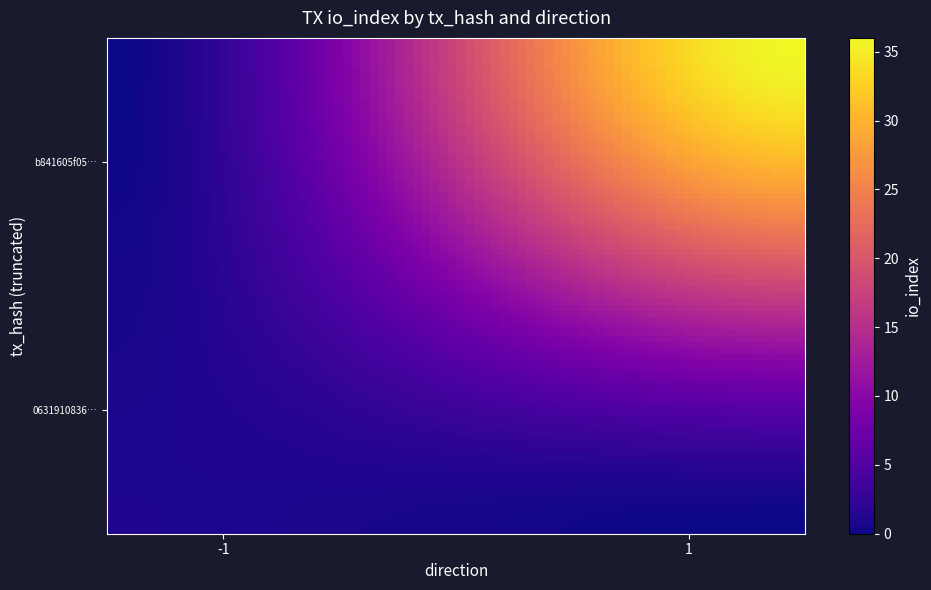

At how many categories does at least one series exceed 29?

1